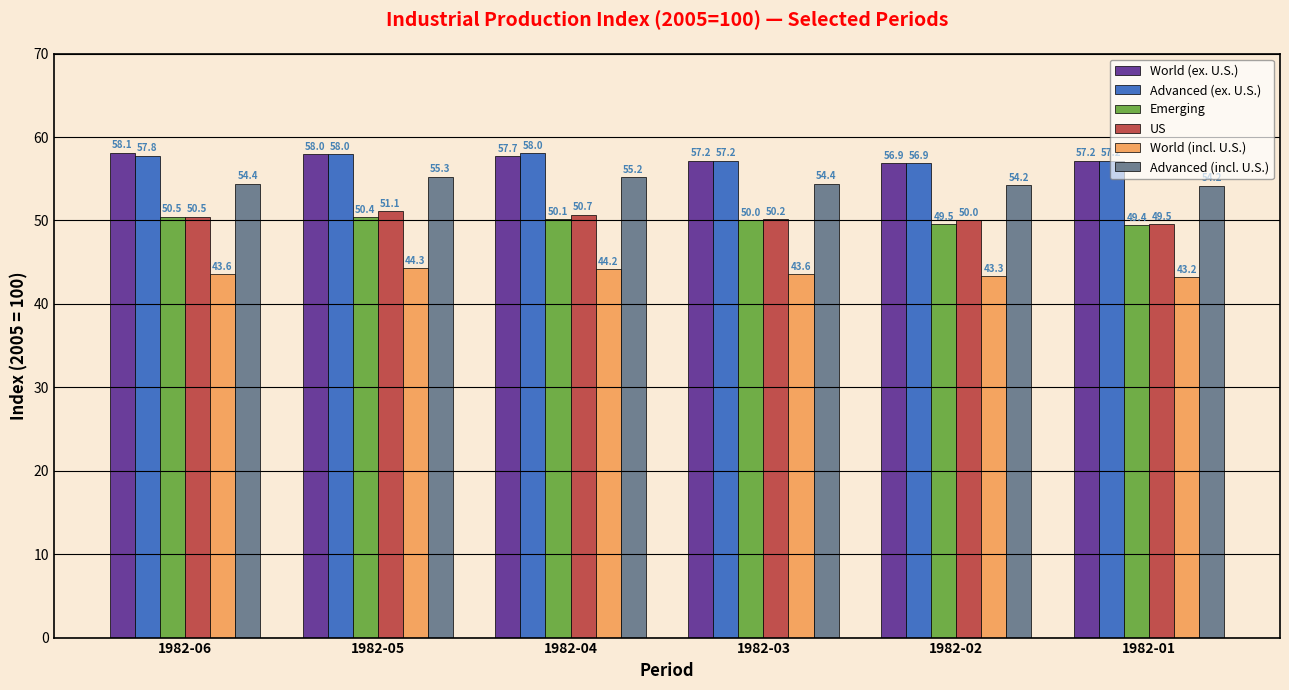

What is the value of the World (ex. U.S.) bar at the 2nd from the left?

58.0